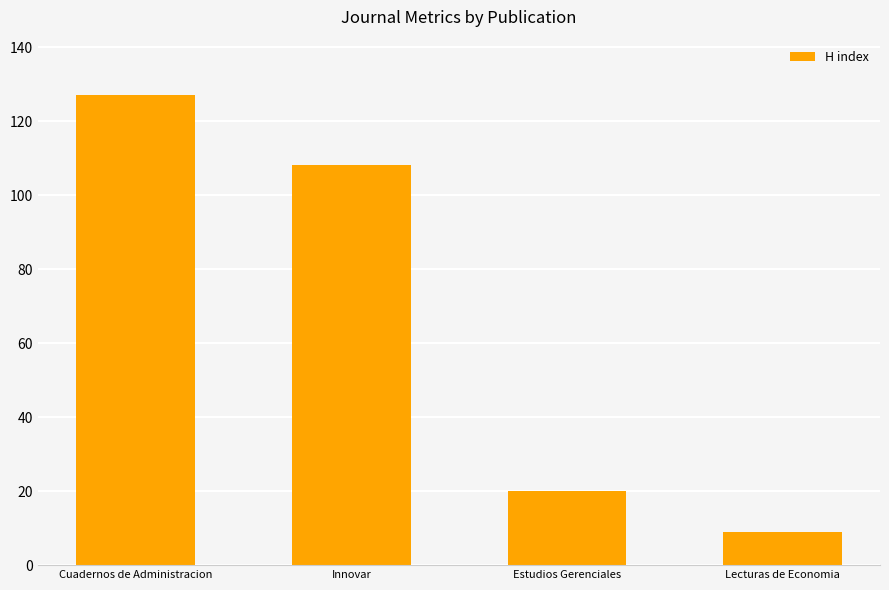

Which category has the lowest value across all series?

Lecturas de Economia